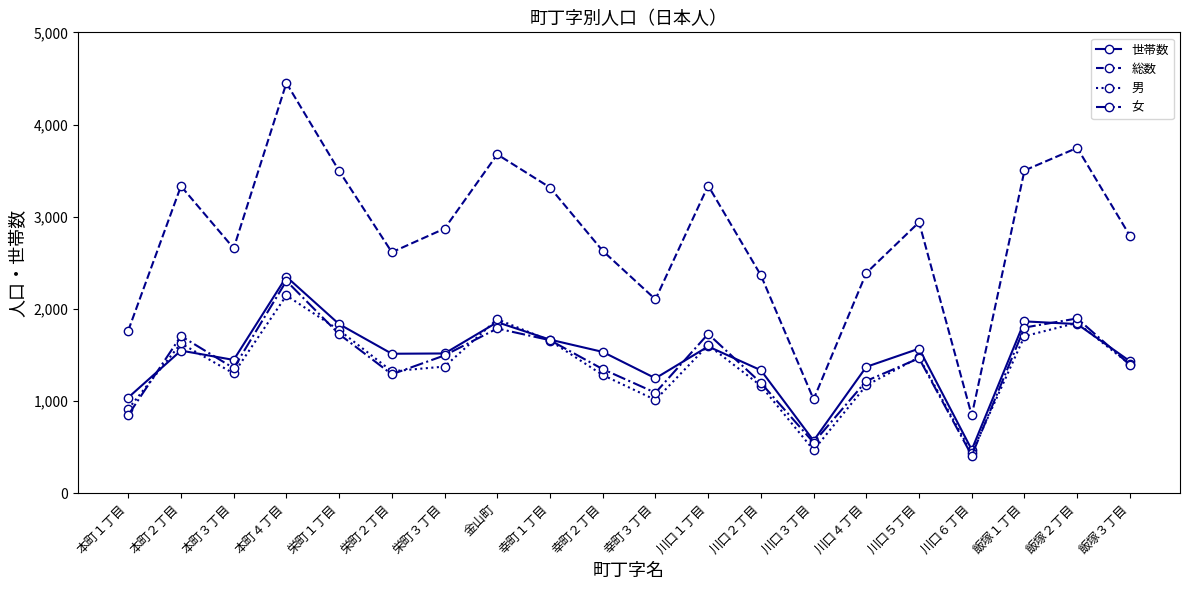

At which category does 世帯数 reach its first local valley?

本町３丁目